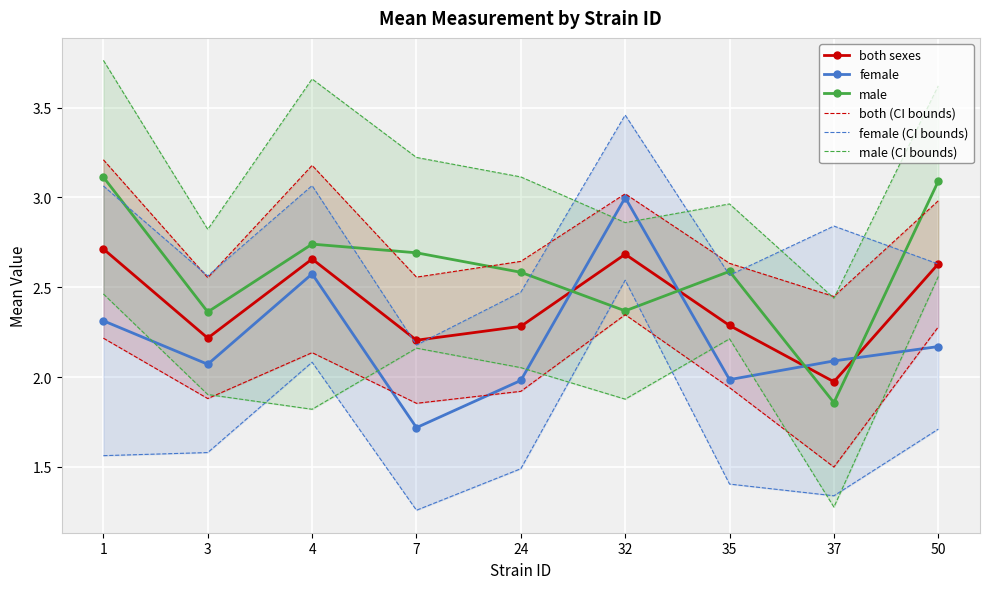

How many series are shown in this chart?

6